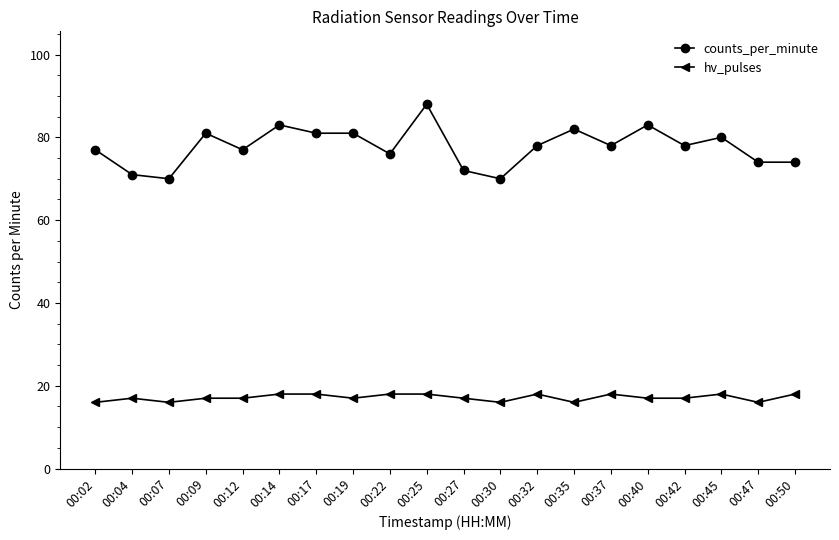

What are all the series names shown in the legend?

counts_per_minute, hv_pulses